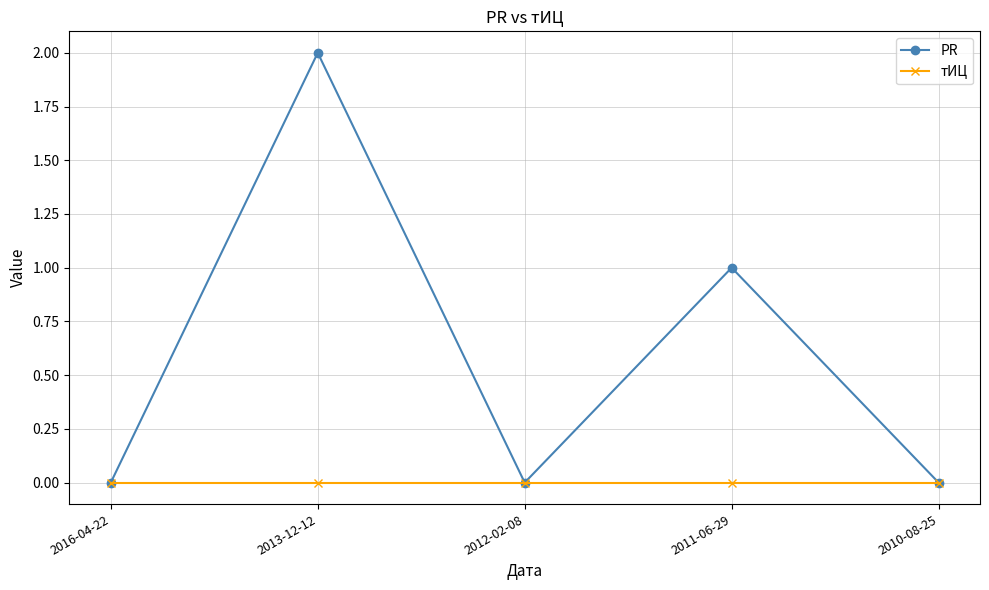

Reading left to right, transcribe all the data shown in this chart.

PR: 0	2	0	1	0
тИЦ: 0	0	0	0	0